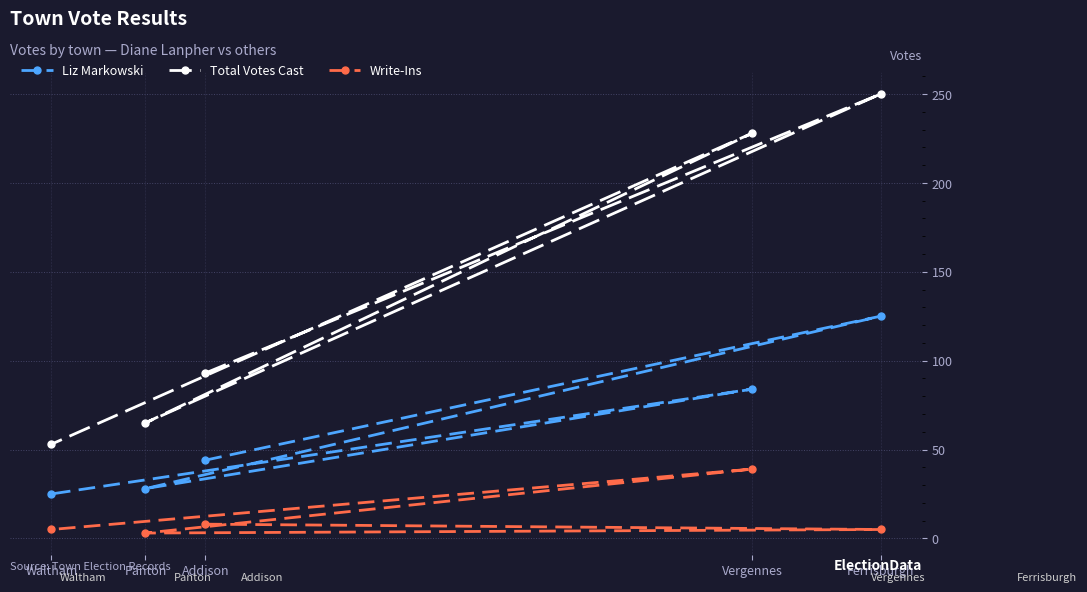

List the labels in order of Liz Markowski value, largest first.

Ferrisburgh, Vergennes, Addison, Panton, Waltham